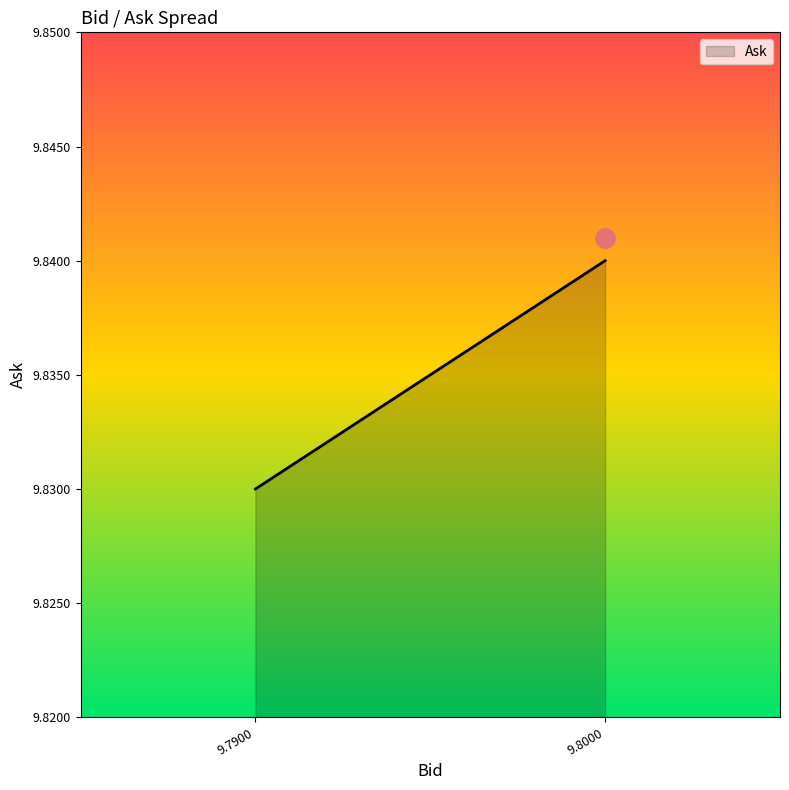

Approximately how many times larger is the value at 9.7900 compared to 9.7900?

1.0